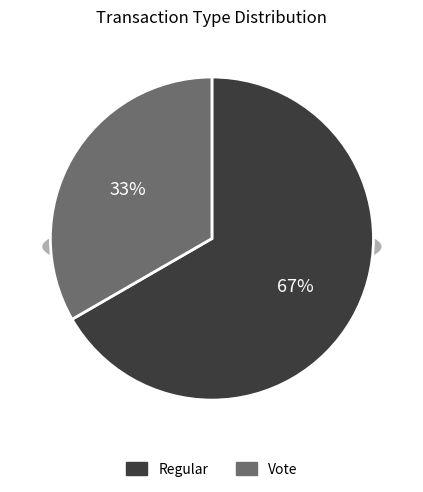

Is there any slice that represents more than half of the pie?

Yes